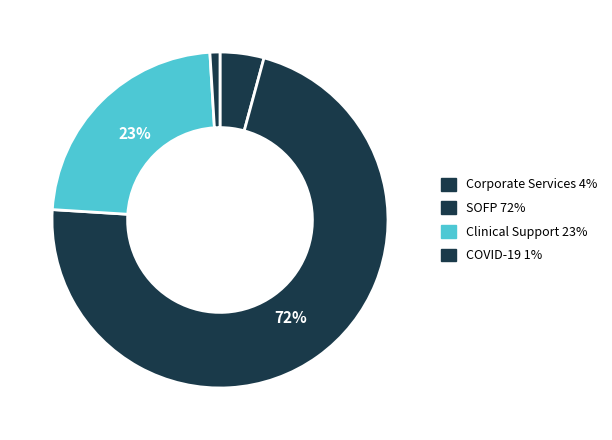

To the nearest percent, what is the combined percentage of COVID-19 and Clinical Support?

24%